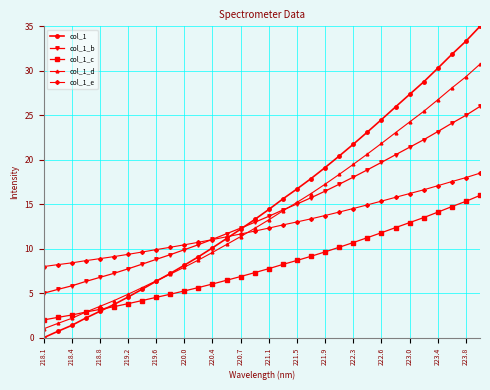

Which series has the widest spread of values?

col_1